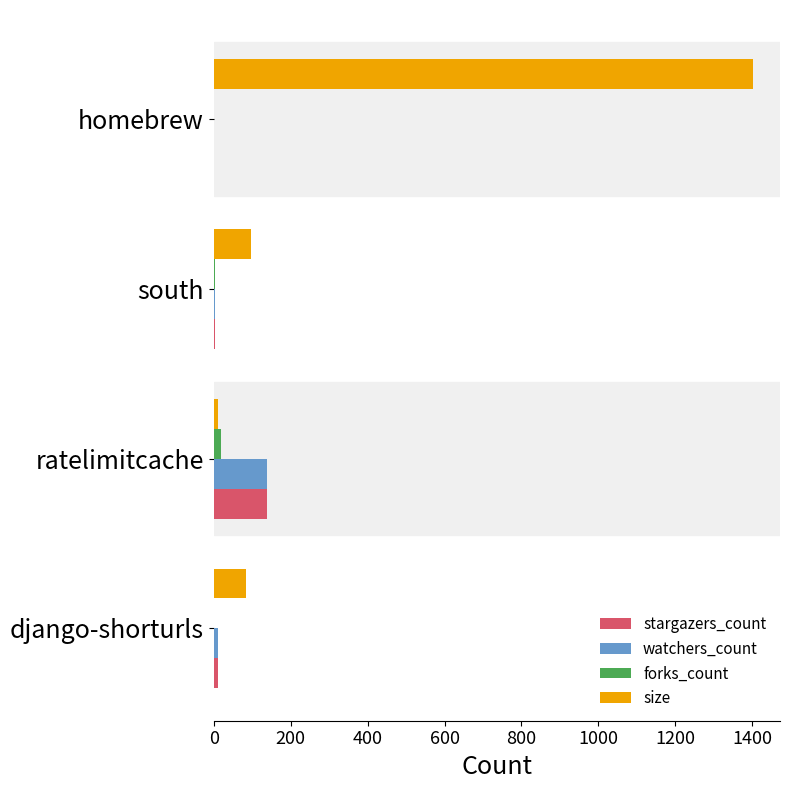

Count the number of data series in this chart.

4